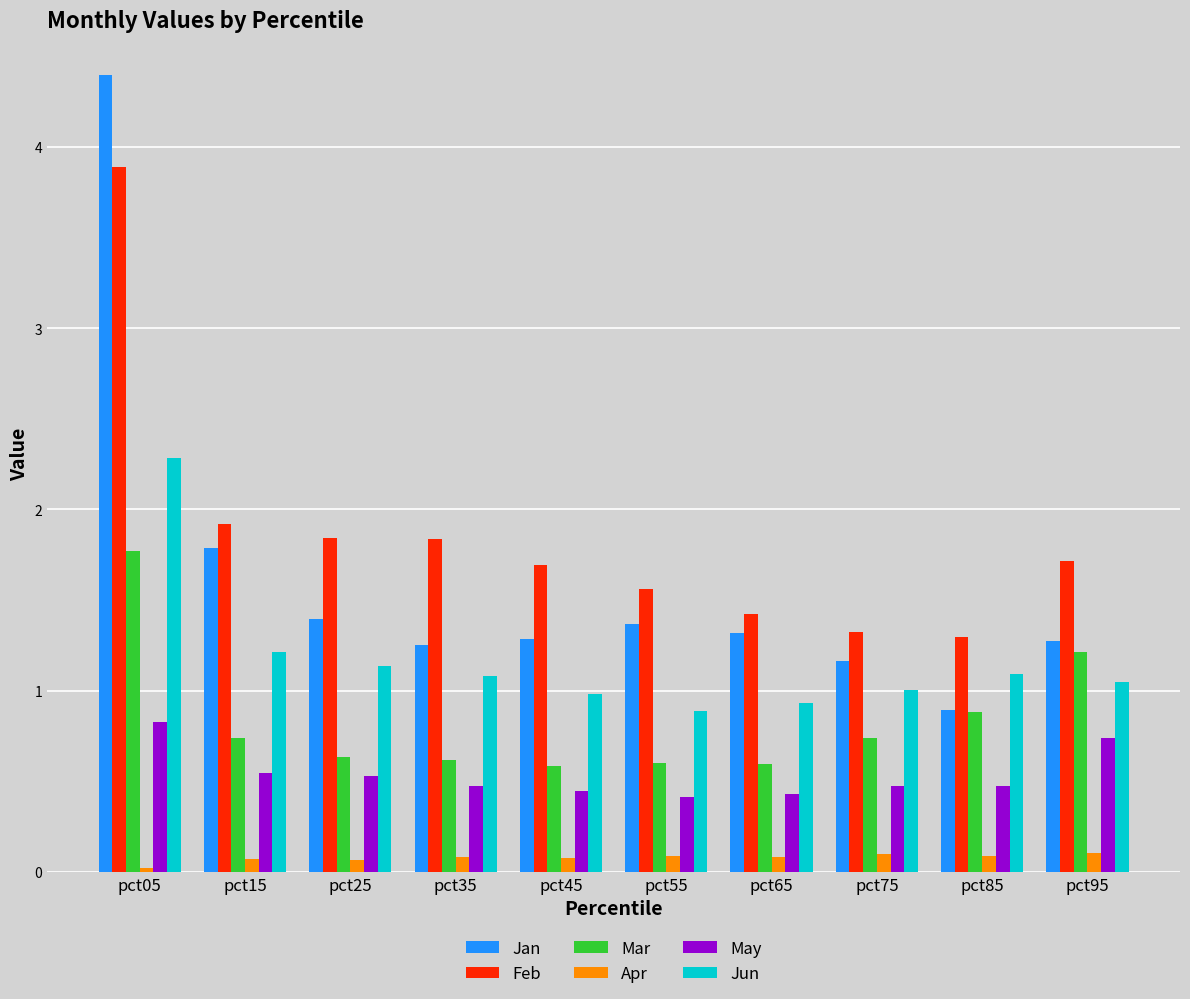

Between pct25 and pct75, which series saw the biggest shift?

Feb